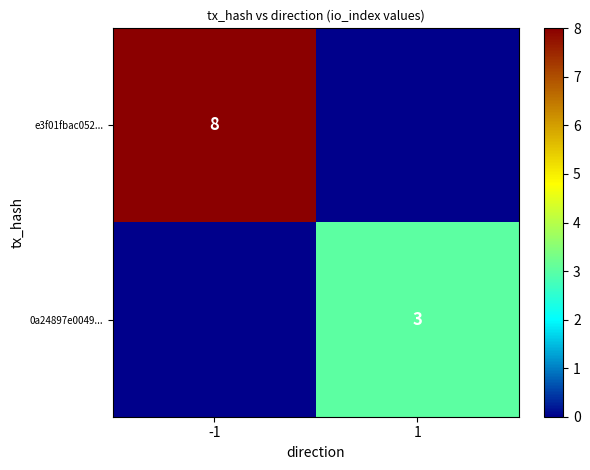

The value of e3f01fbac052... at -1 is 11. True or false?

False